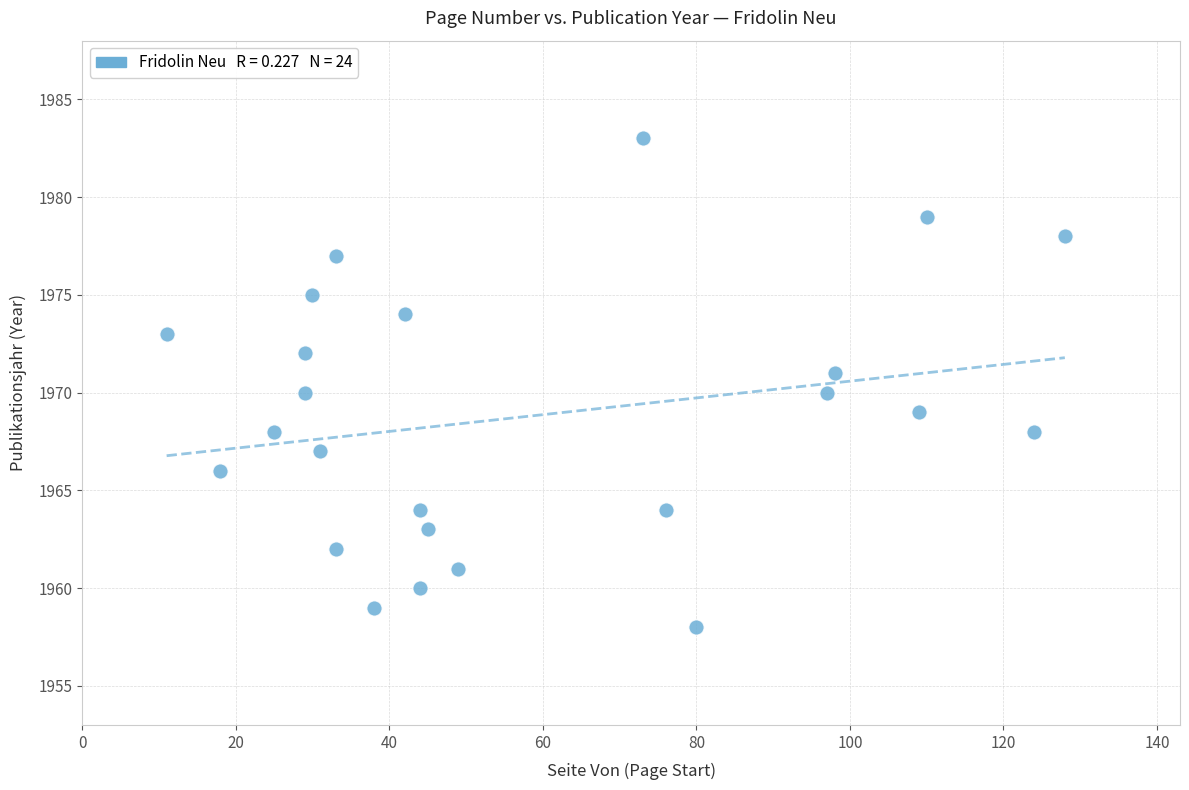

What is the range of Y values (max minus min)?

25